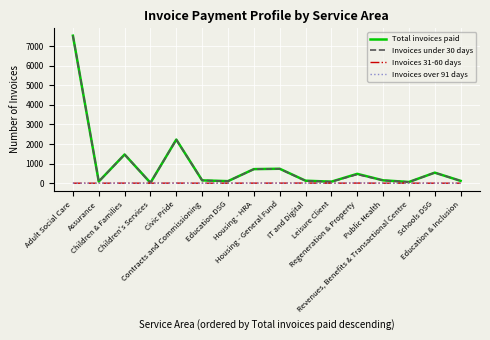

What is the greatest value displayed?

7528